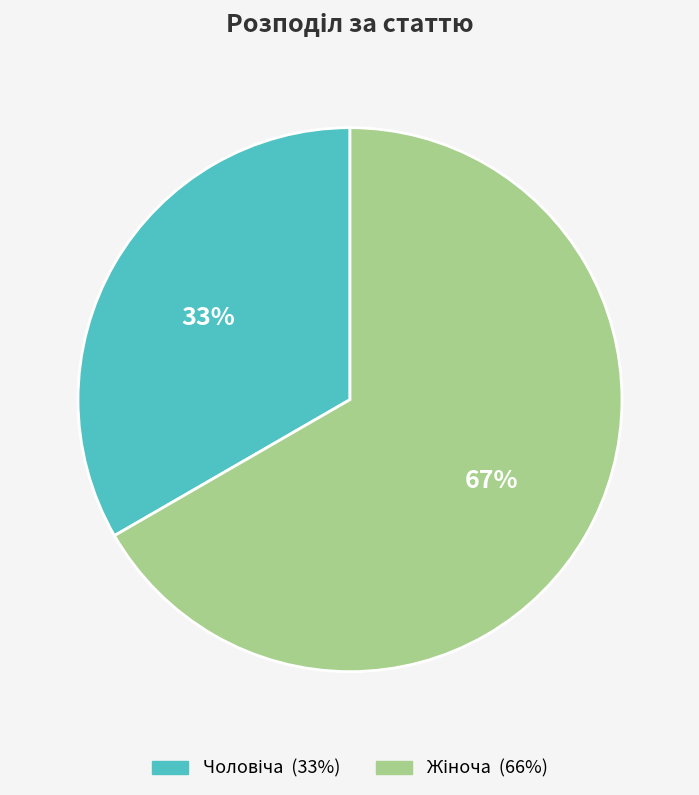

To the nearest percent, what is the average slice percentage?

50%